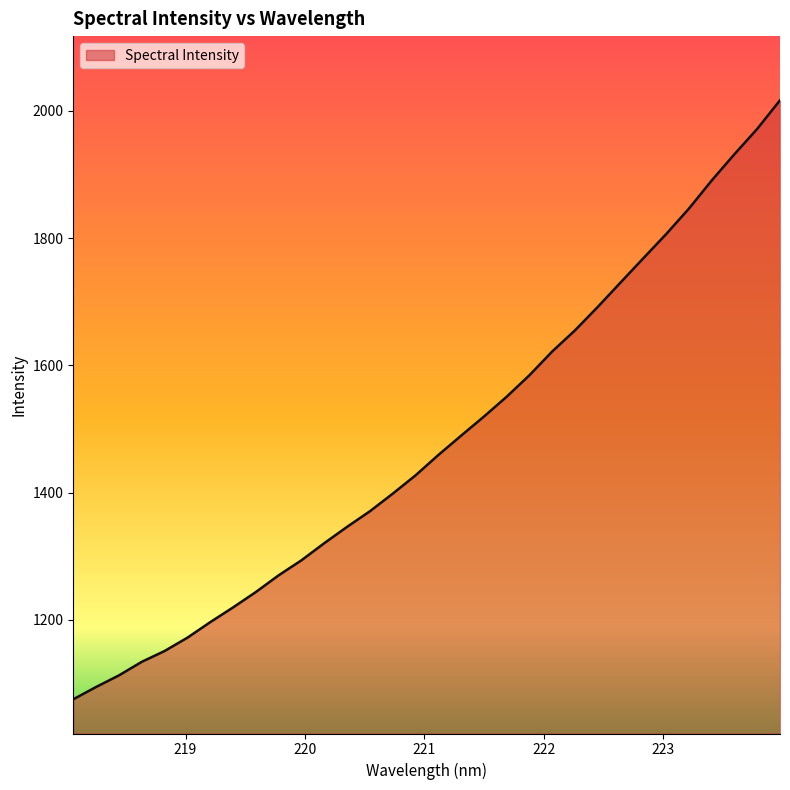

How many series are shown in this chart?

1